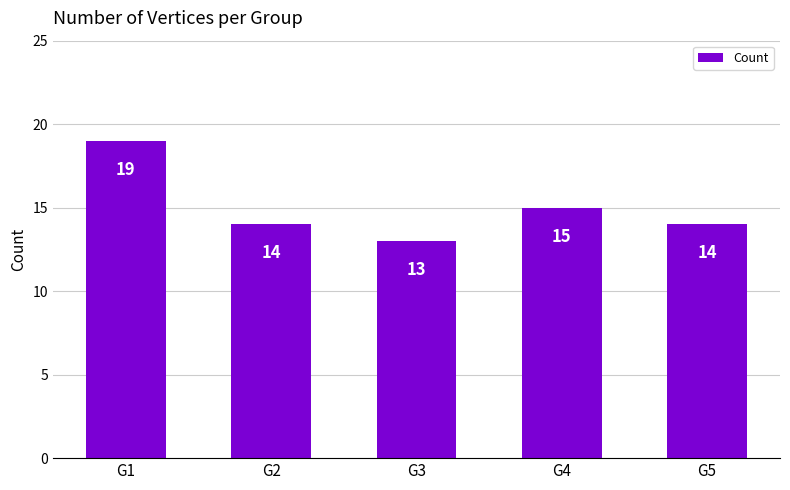

How many values are between 14 and 15?

3